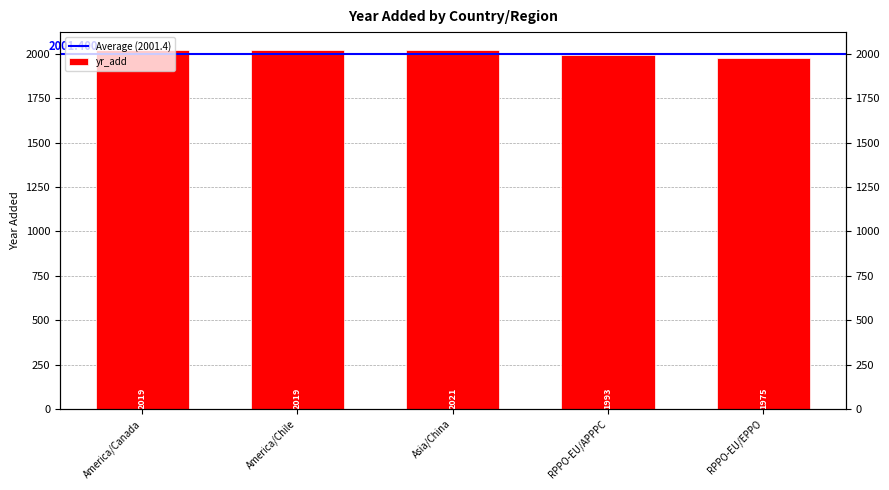

How many bars are there in total?

5